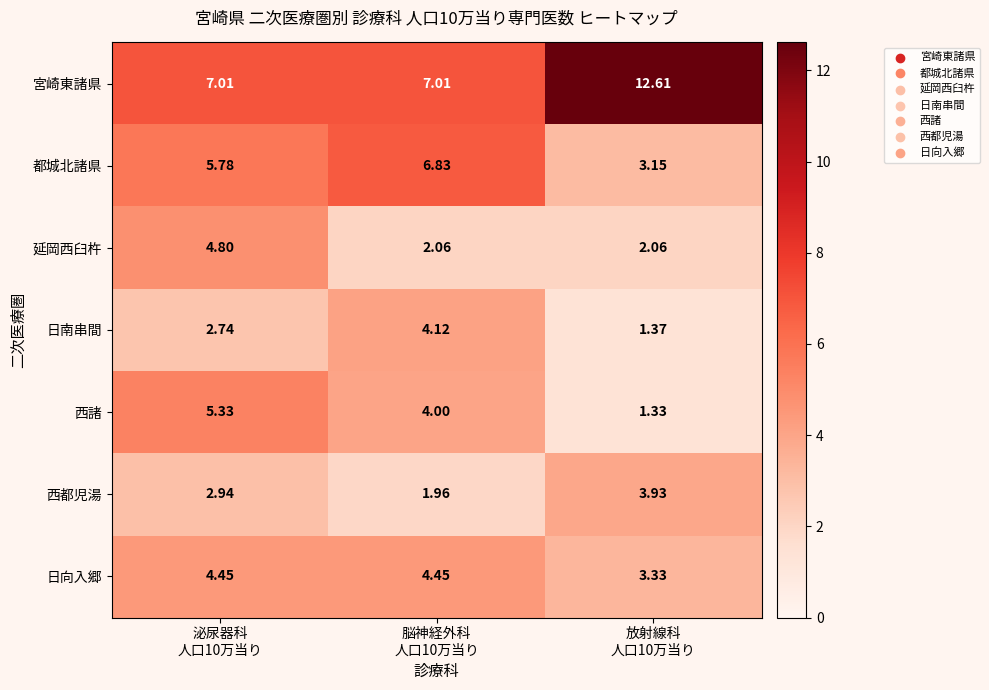

How many series are shown in this chart?

7